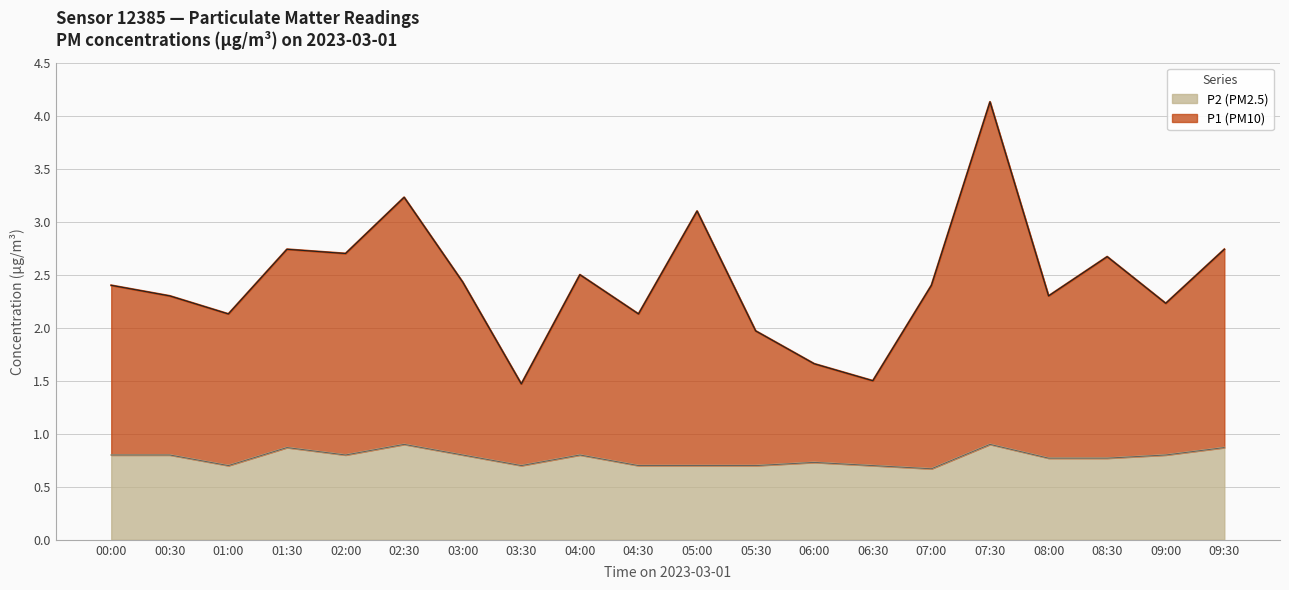

What is the spread (max minus min) of values at 07:30?

3.2